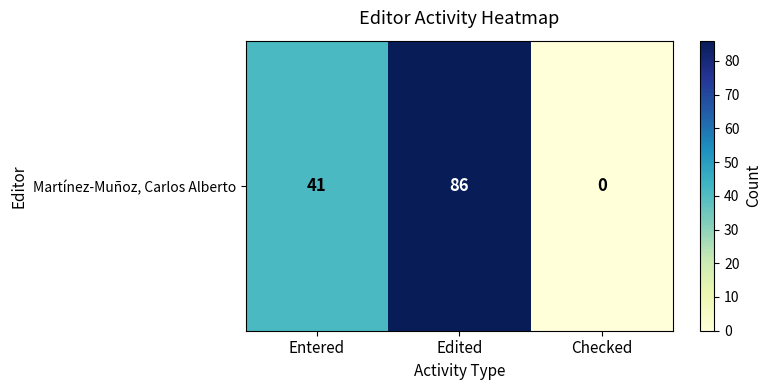

Is it true that the value at Edited is 120?

False